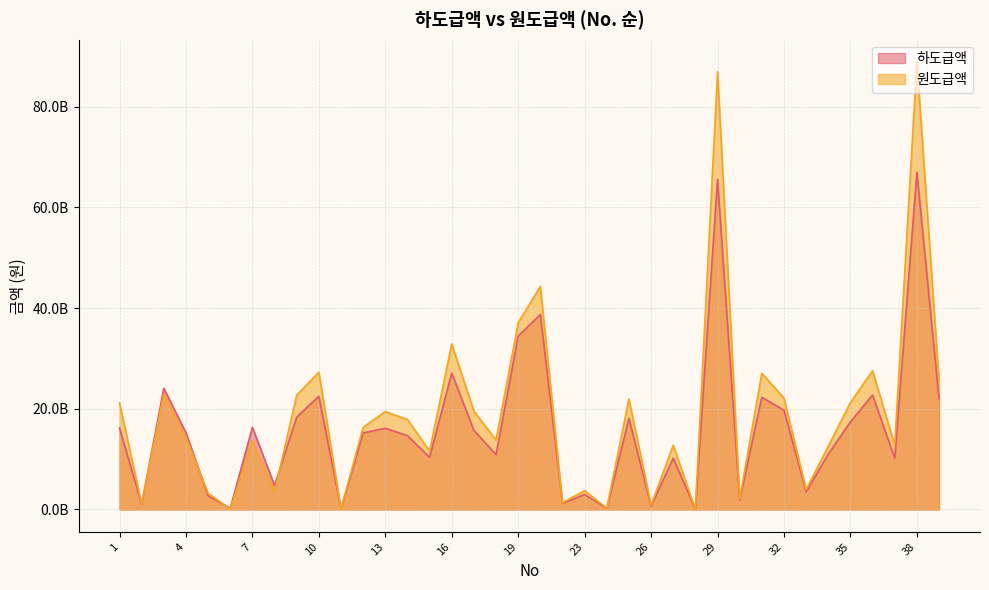

Does the chart display data point markers on the line(s)?

No